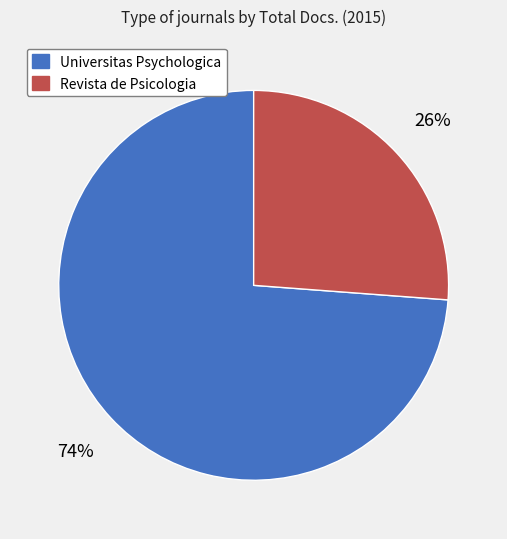

Between Revista de Psicologia and Universitas Psychologica, which is larger?

Universitas Psychologica